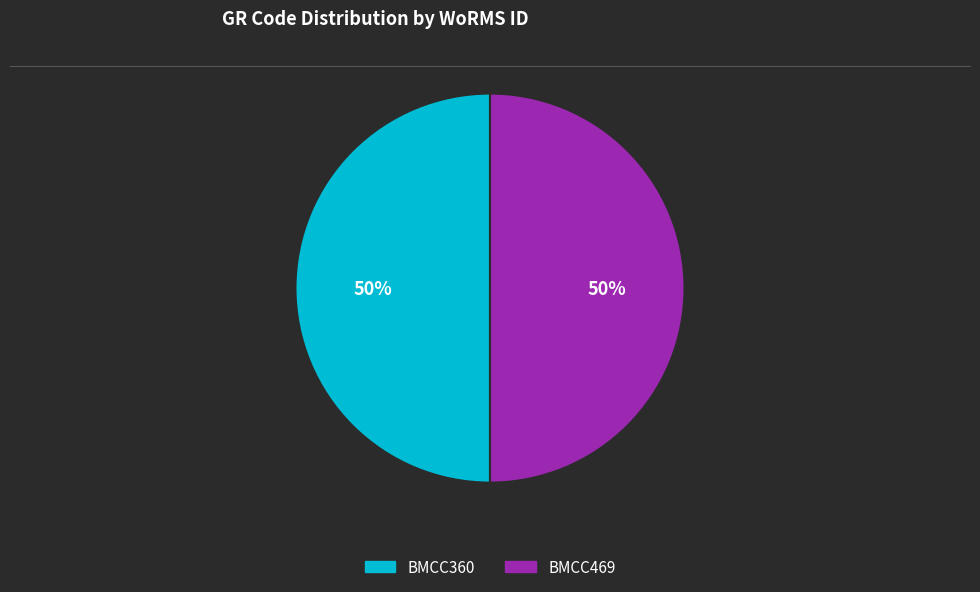

Combined, do BMCC469 and BMCC360 account for over 50%?

Yes